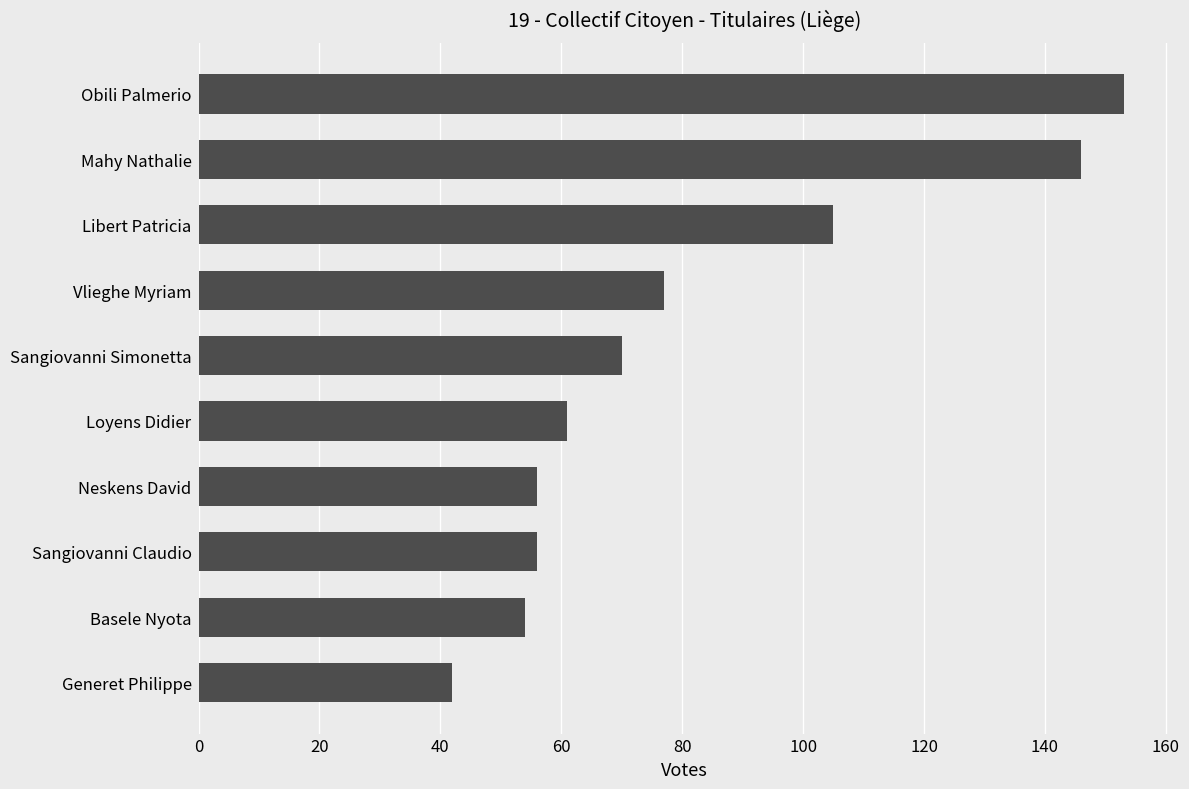

Count the number of categories in the chart.

10